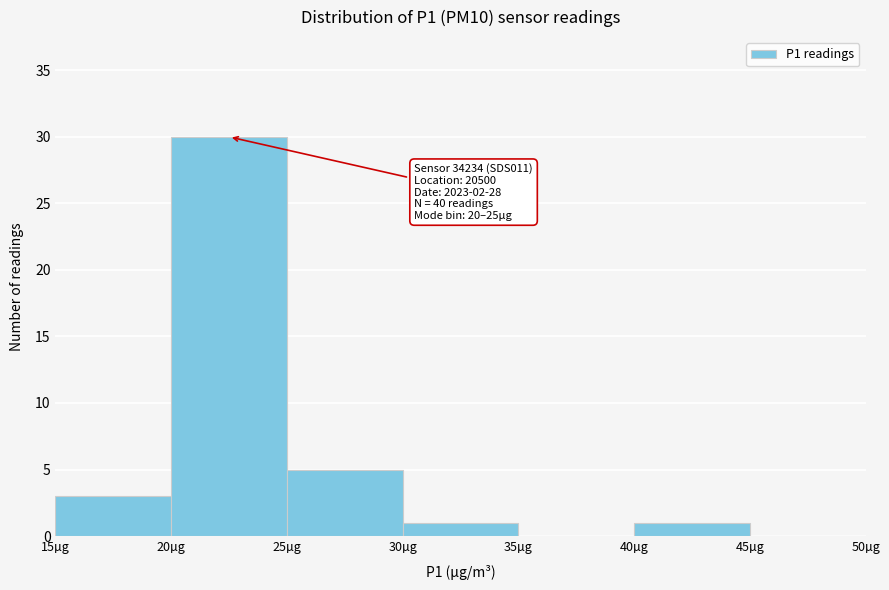

Which range on the x-axis has the tallest bar?

20 to 25